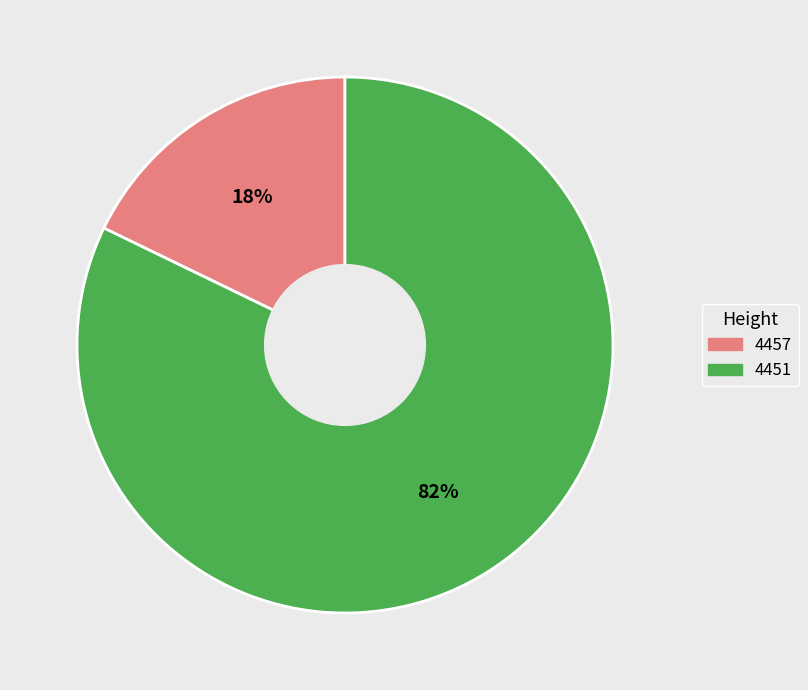

What is the ratio of the value at 4451 to the value at 4457?

4.6